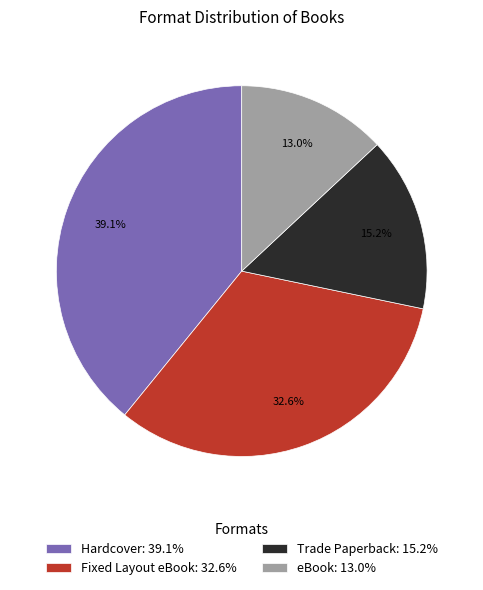

Which category has the smallest portion of the pie?

eBook